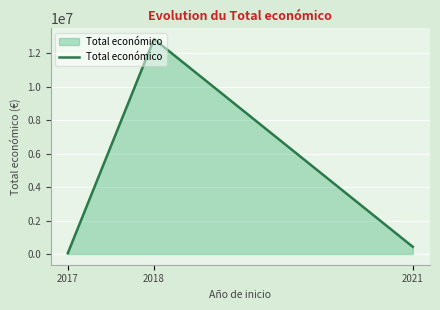

What is the change in value from 2018 to 2021?

-12413751